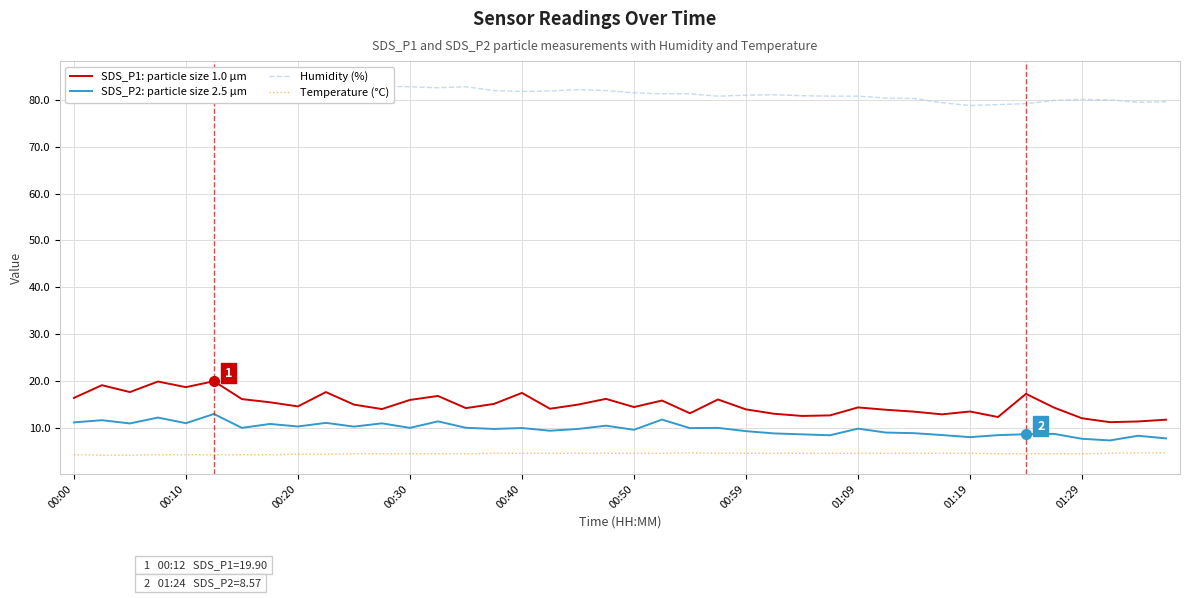

What is the smallest value displayed?

4.1